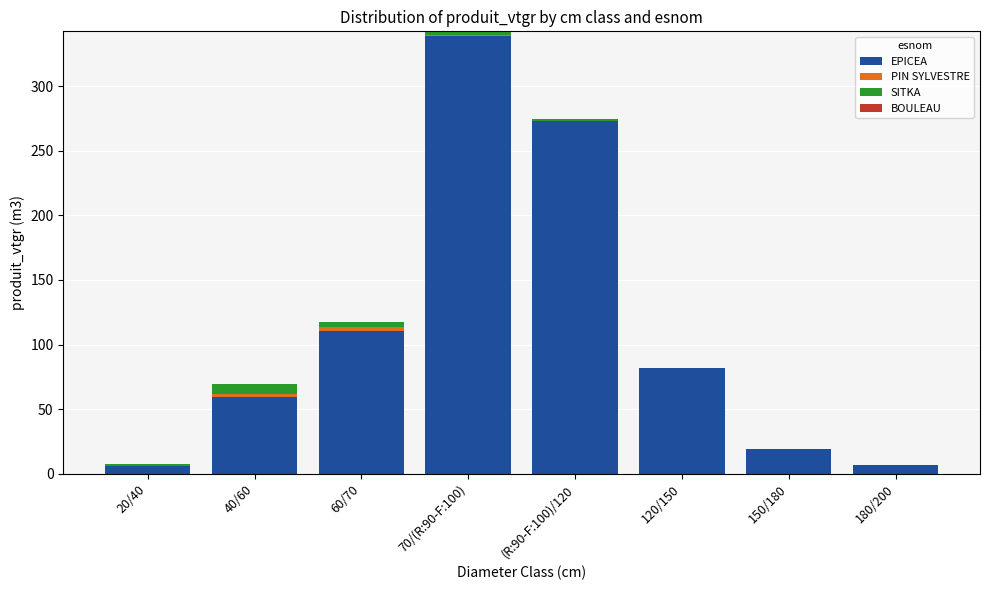

At which category is the sum across all series the highest?

70/(R:90-F:100)